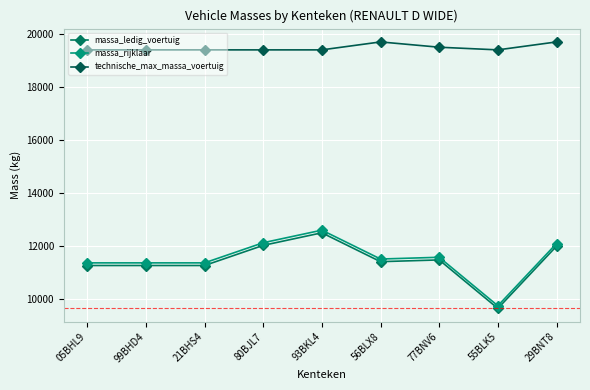

True or false: massa_rijklaar and technische_max_massa_voertuig intersect in this chart.

False